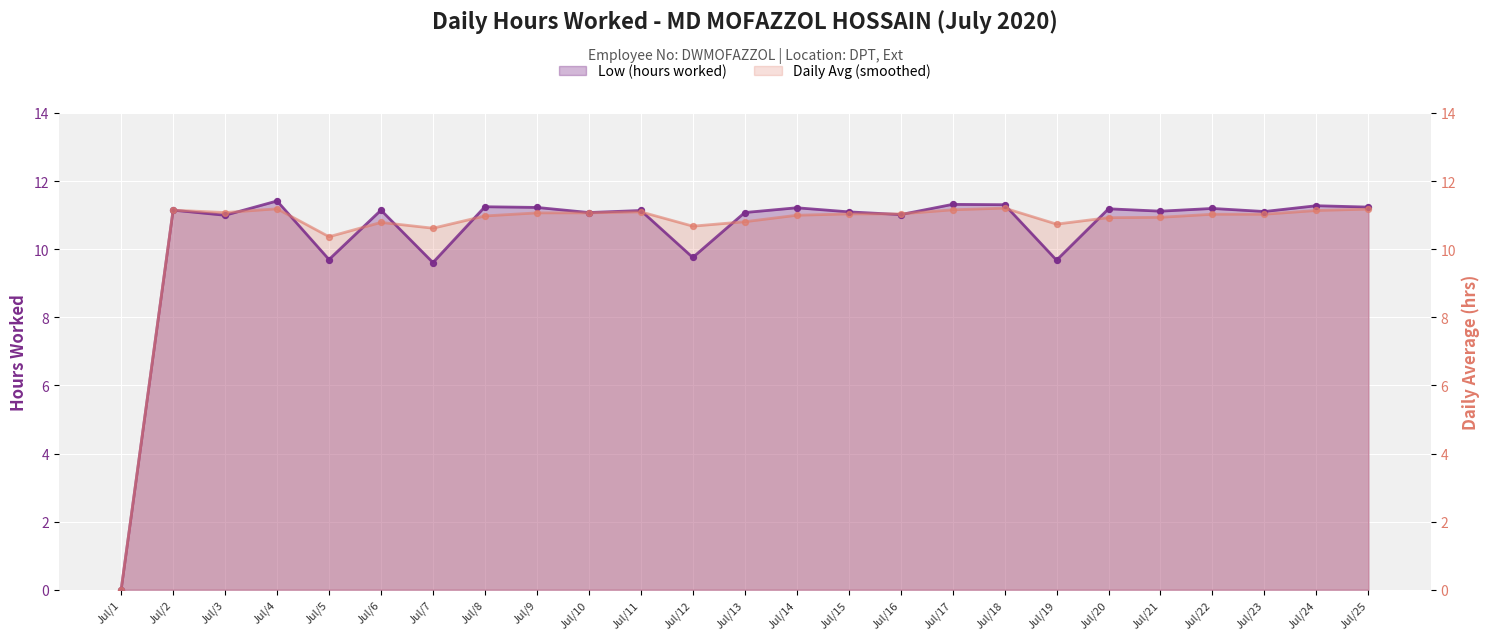

What is the total value across all series at Jul/11?

22.2